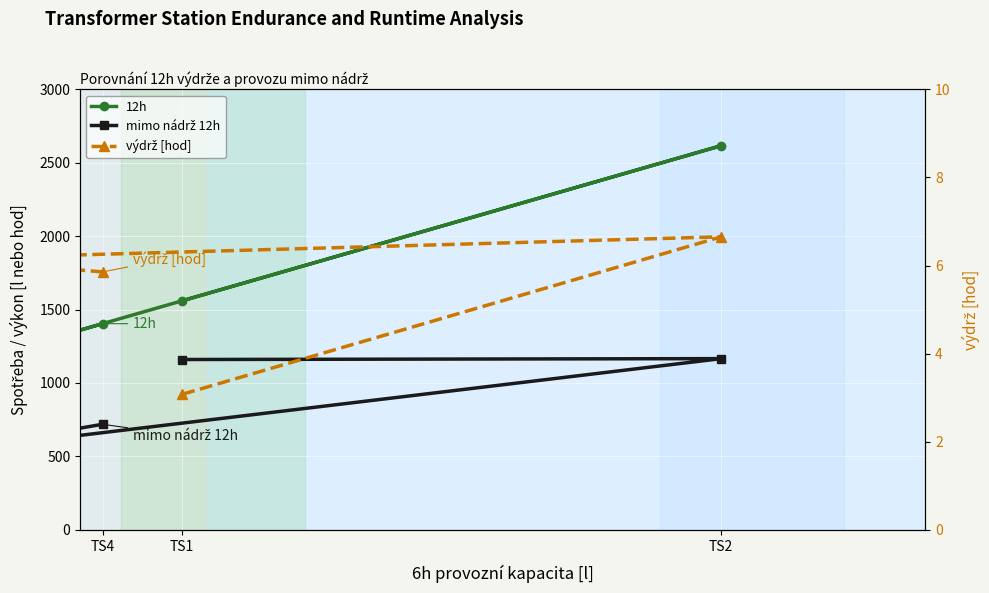

Reading left to right, transcribe all the data shown in this chart.

12h: 1560.0	2616.0	1092.0	1404.0
mimo nádrž 12h: 1160.0	1166.0	532.0	719.0
výdrž [hod]: 3.1	6.7	6.2	5.9